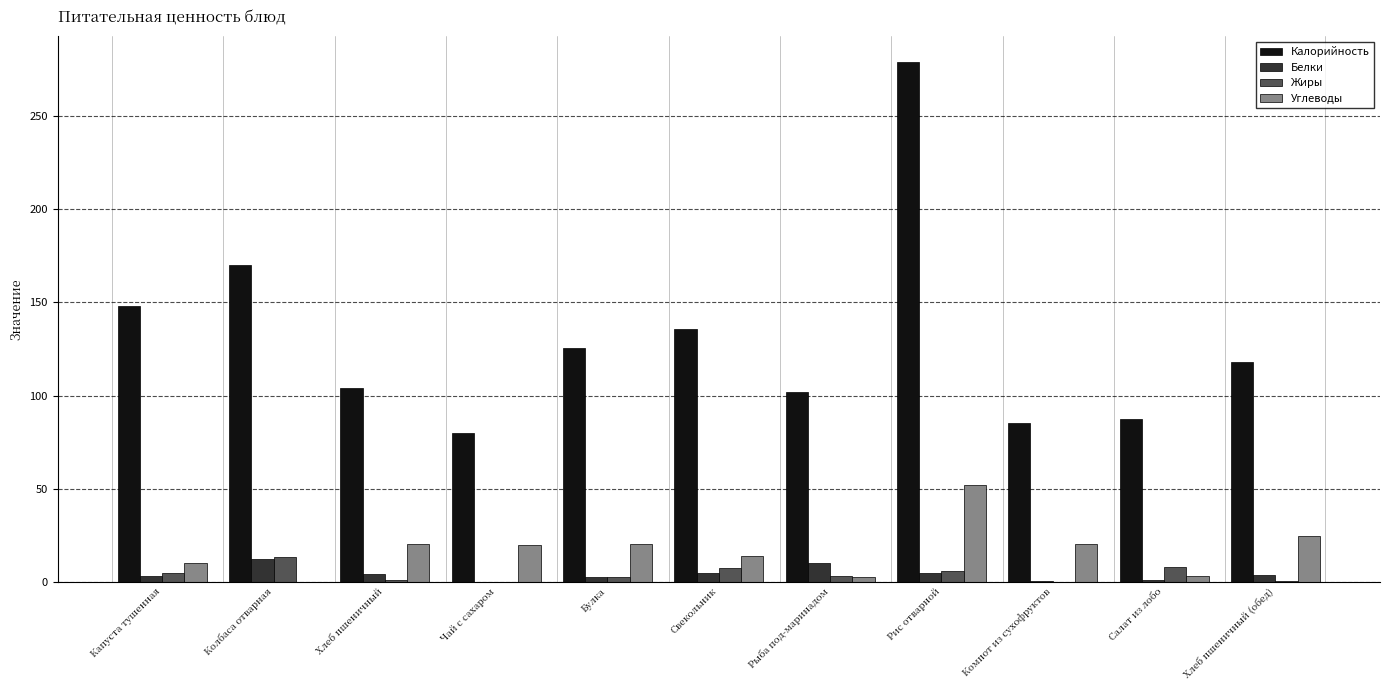

At which category is the sum across all series the highest?

Рис отварной